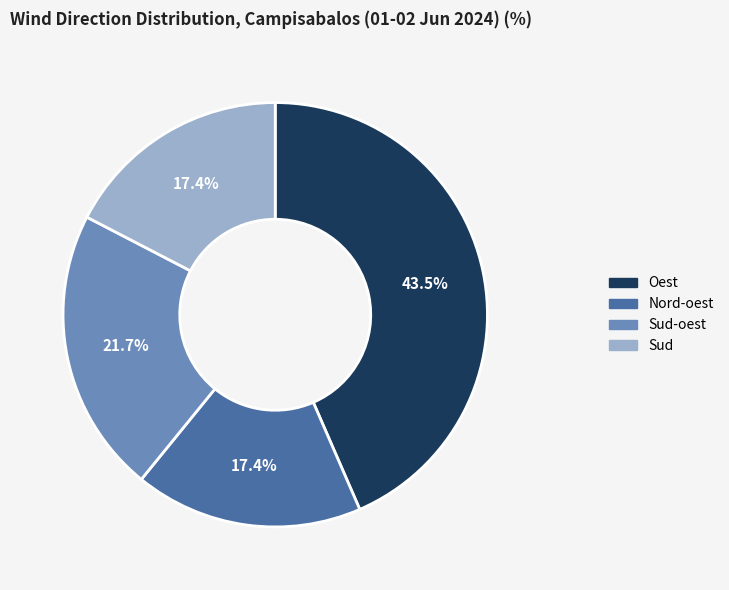

Between Sud and Sud-oest, which is larger?

Sud-oest